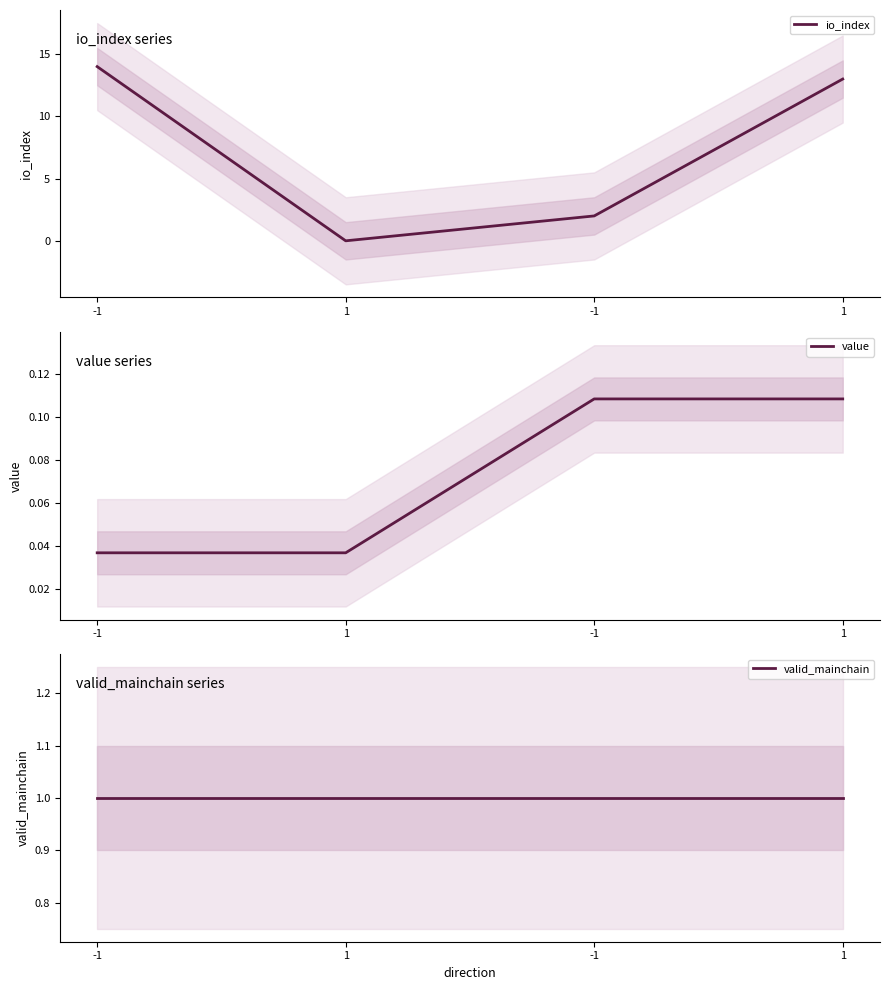

What is the label of the 4th point from the left?

1